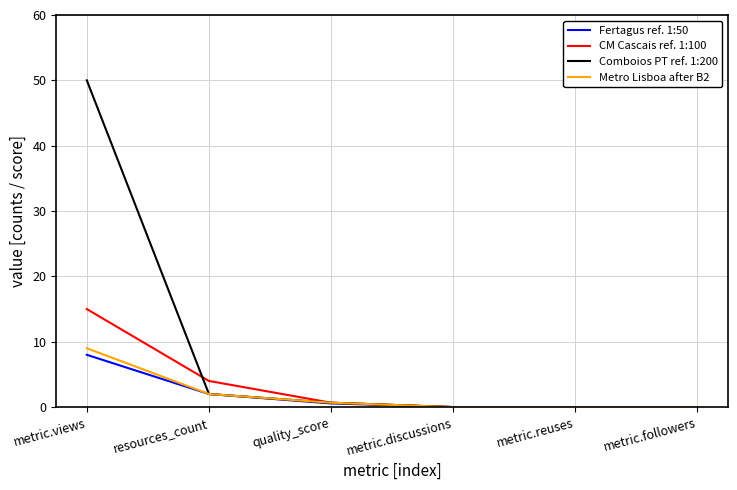

Reading left to right, list all the values displayed in this chart.

Fertagus ref. 1:50: metric.views=8.0	resources_count=2.0	quality_score=0.6	metric.discussions=0.0	metric.reuses=0.0	metric.followers=0.0
CM Cascais ref. 1:100: metric.views=15.0	resources_count=4.0	quality_score=0.7	metric.discussions=0.0	metric.reuses=0.0	metric.followers=0.0
Comboios PT ref. 1:200: metric.views=50.0	resources_count=2.0	quality_score=0.7	metric.discussions=0.0	metric.reuses=0.0	metric.followers=0.0
Metro Lisboa after B2: metric.views=9.0	resources_count=2.0	quality_score=0.7	metric.discussions=0.0	metric.reuses=0.0	metric.followers=0.0